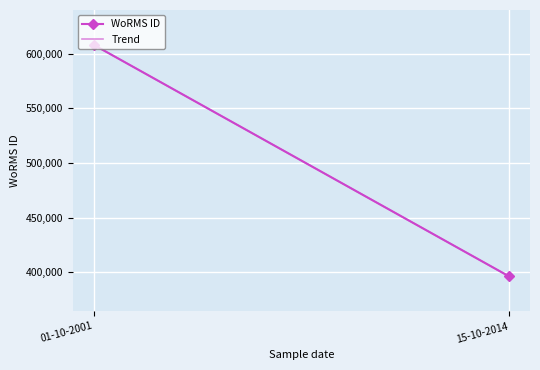

Which has a higher value, 01-10-2001 or 15-10-2014?

01-10-2001